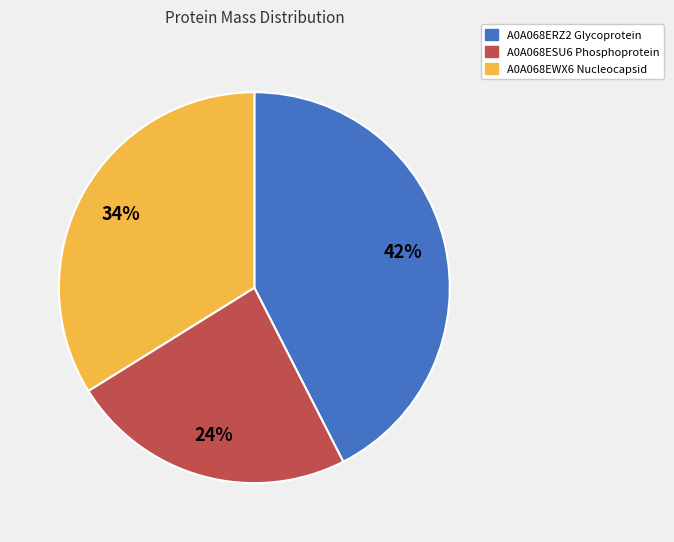

Is the sum of A0A068ERZ2 Glycoprotein and A0A068EWX6 Nucleocapsid greater than half?

Yes